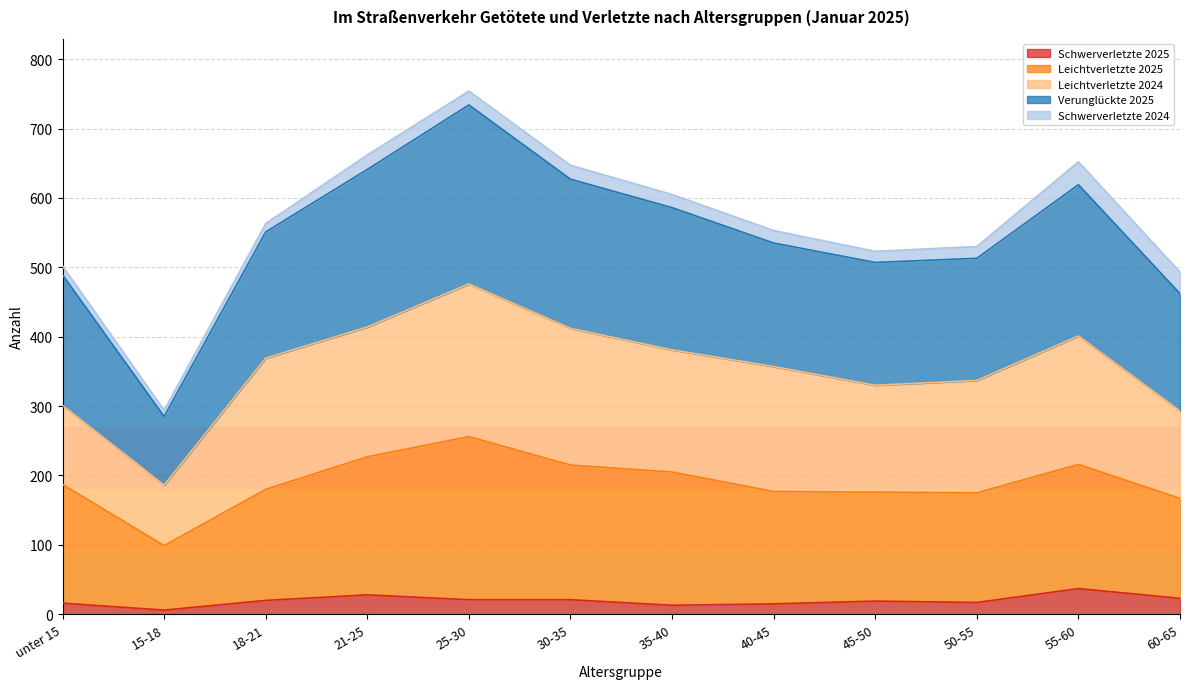

At which category does Schwerverletzte 2025 reach its first local valley?

15-18